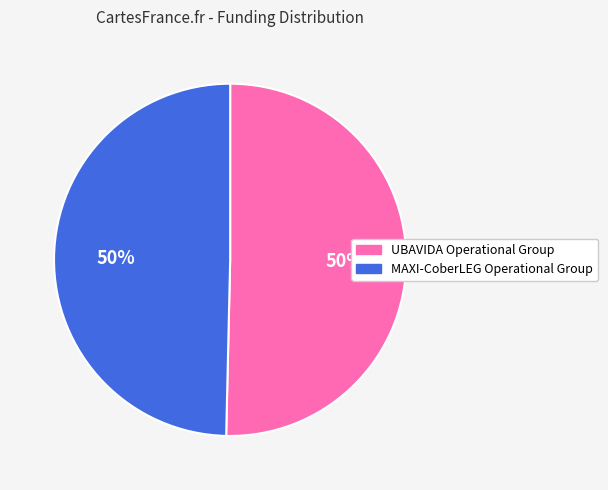

What is the ratio of the value at MAXI-CoberLEG Operational Group to the value at UBAVIDA Operational Group?

1.0